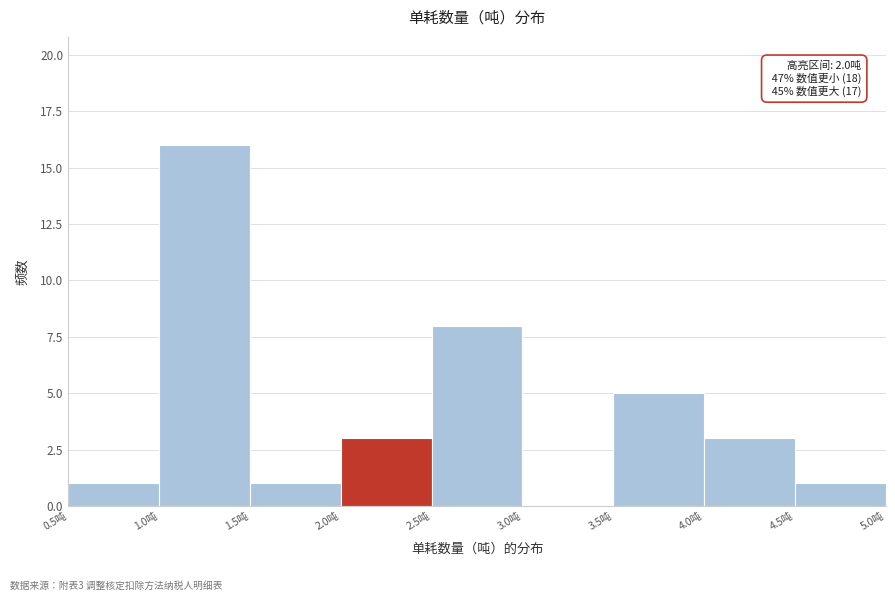

Over which range of the x-axis is the bar tallest?

1.0 to 1.5